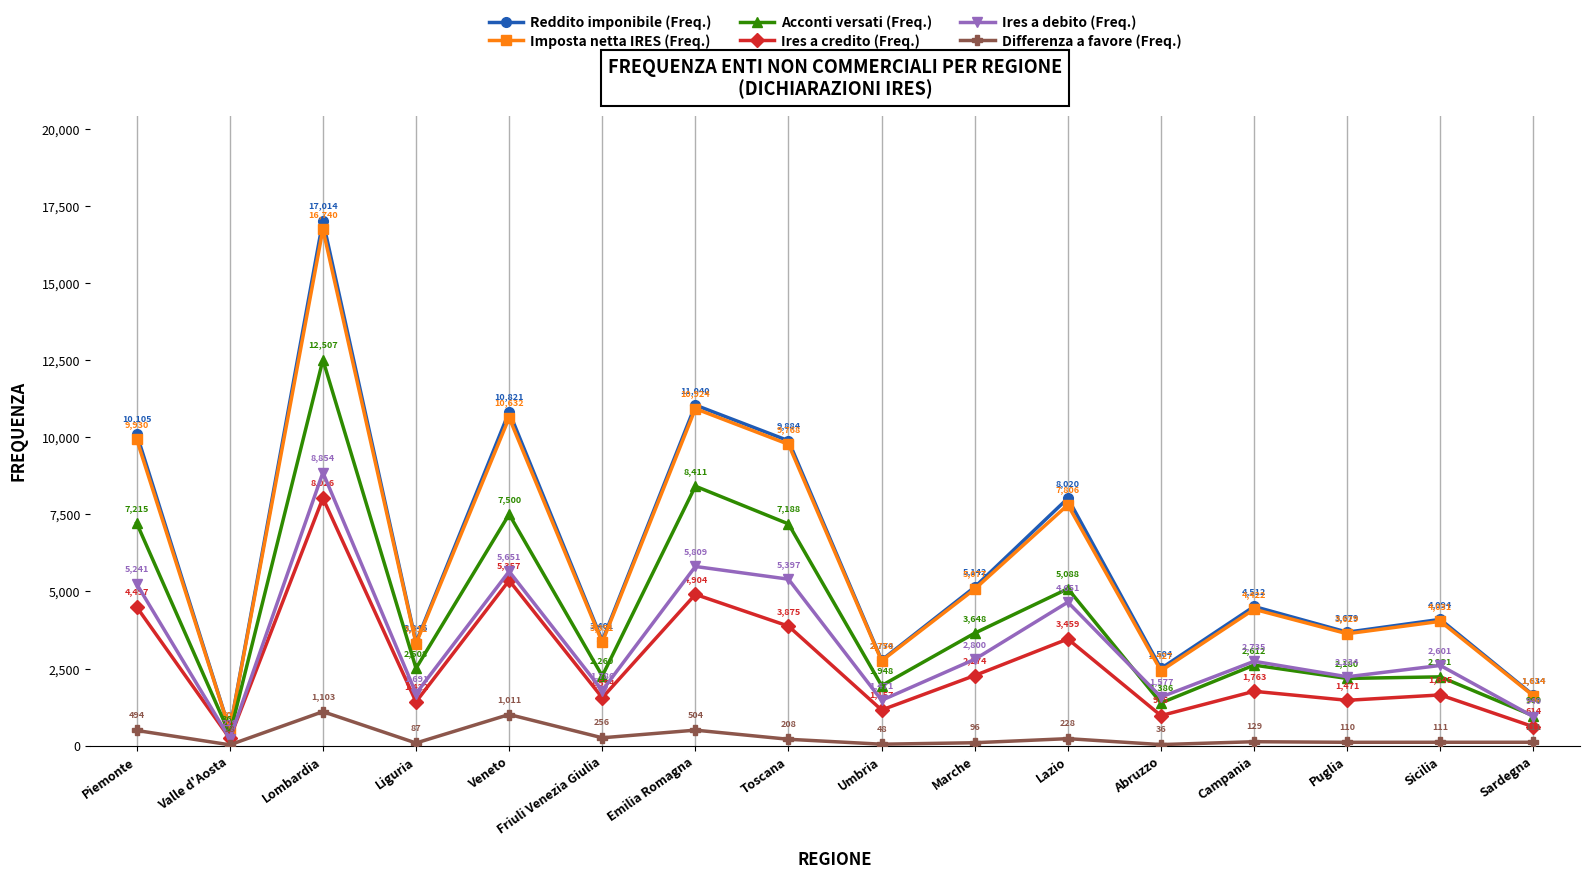

What is the average value of the Reddito imponibile (Freq.) series?

6154